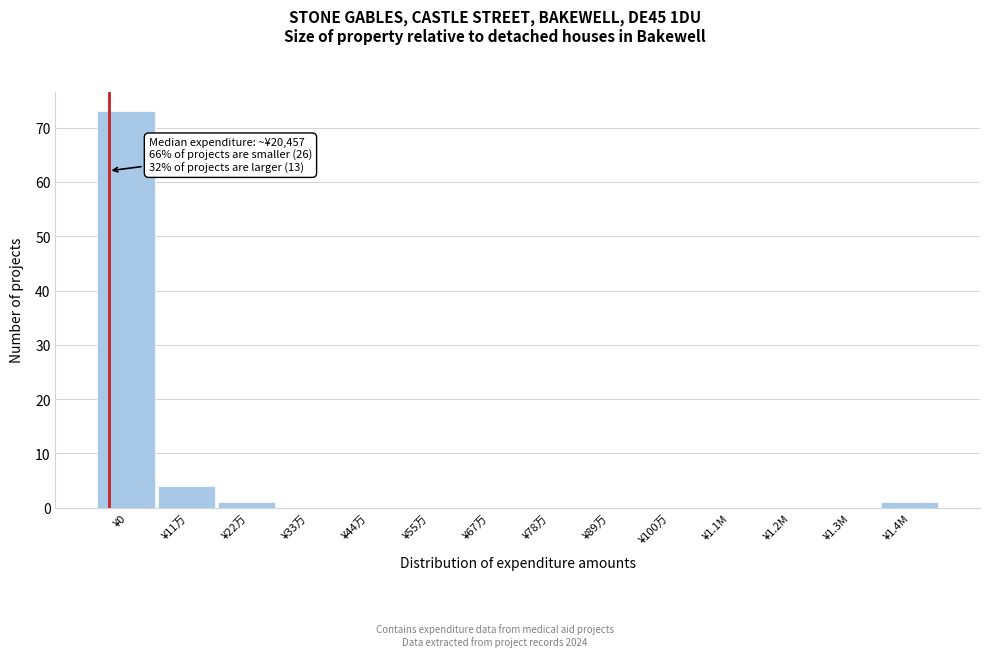

Reading right to left, list all the values displayed in this chart.

¥1.4M=1	¥1.3M=0	¥1.2M=0	¥1.1M=0	¥100万=0	¥89万=0	¥78万=0	¥67万=0	¥55万=0	¥44万=0	¥33万=0	¥22万=1	¥11万=4	¥0=73